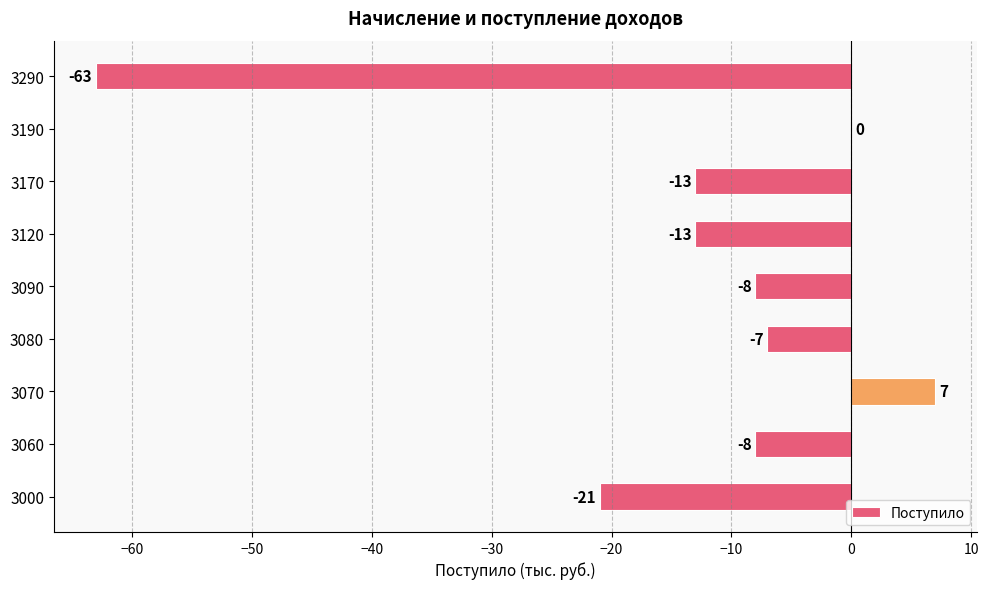

Reading top to bottom, extract all data points from this chart.

3290=-63	3190=0	3170=-13	3120=-13	3090=-8	3080=-7	3070=7	3060=-8	3000=-21